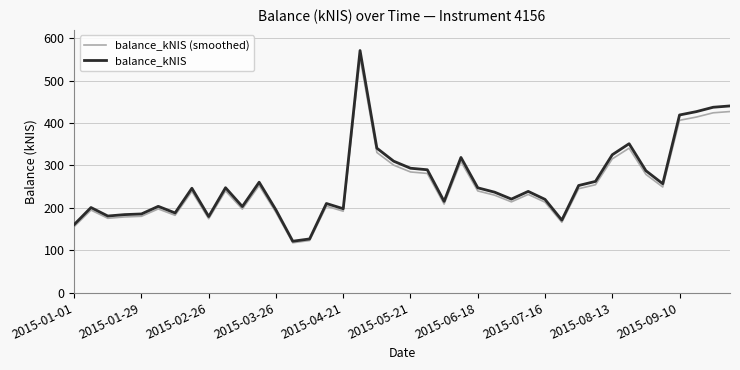

Which series has the widest spread of values?

balance_kNIS